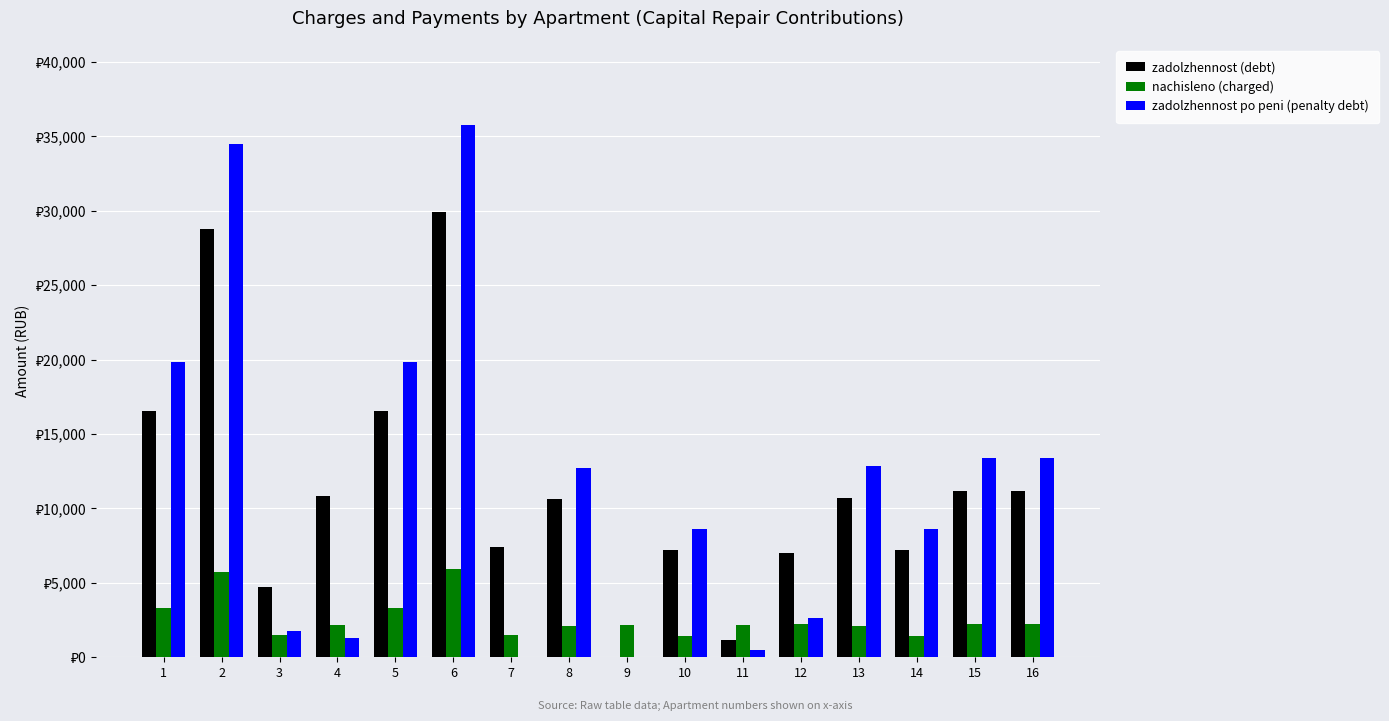

What are all the series names shown in the legend?

zadolzhennost (debt), nachisleno (charged), zadolzhennost po peni (penalty debt)